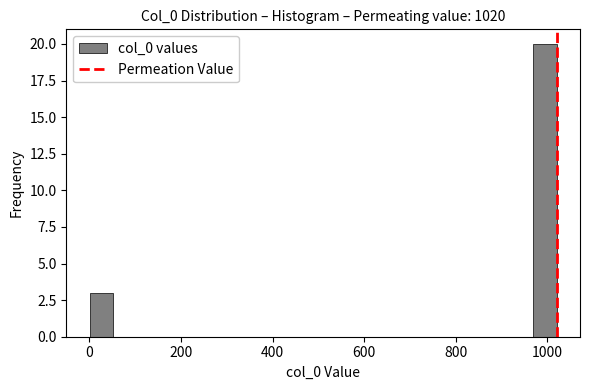

Read against the x-axis, roughly where is the centre of the tallest bar?

1000